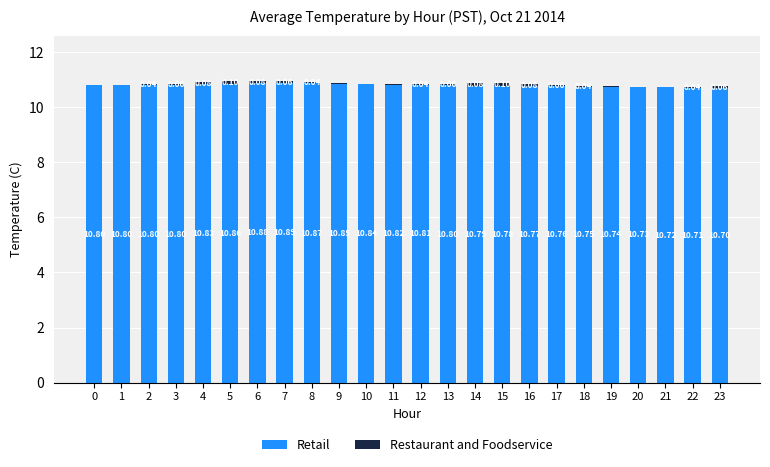

What is the sum of all Retail values?

259.1